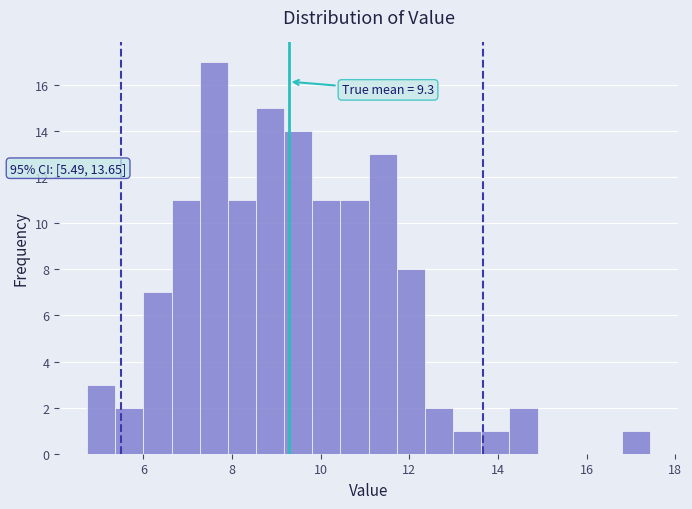

Around what value on the x-axis is the tallest bar? Give the approximate position of its centre, as read against the axis.

7.6